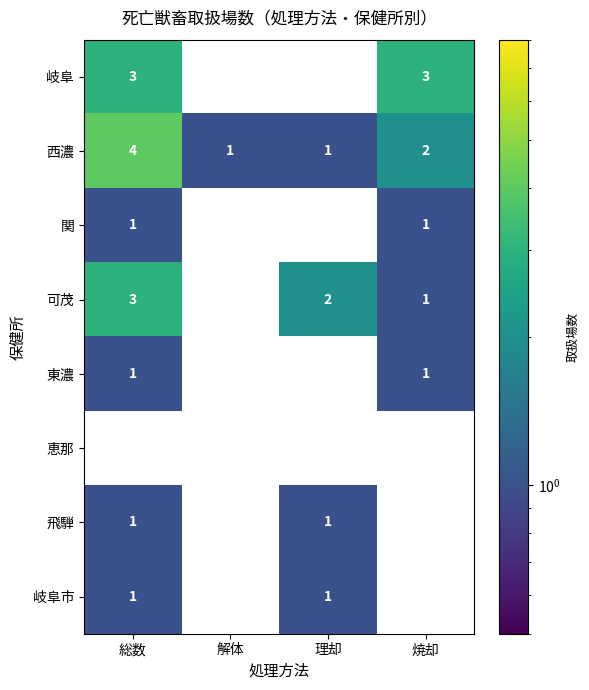

Is it true that 関 equals 1 at 総数?

True